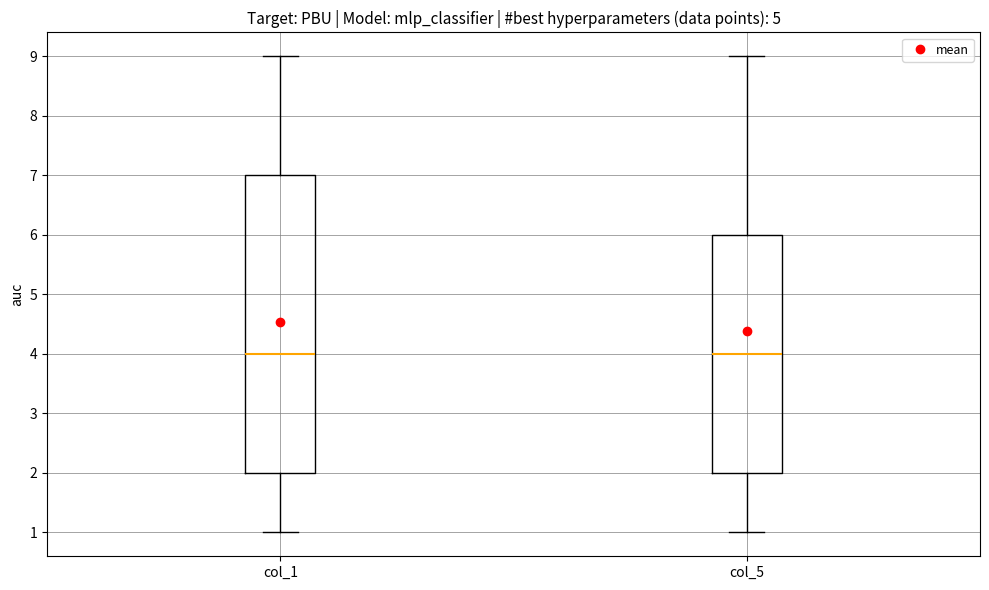

Comparing the boxes themselves (not the whiskers), which one is the tallest?

col_1